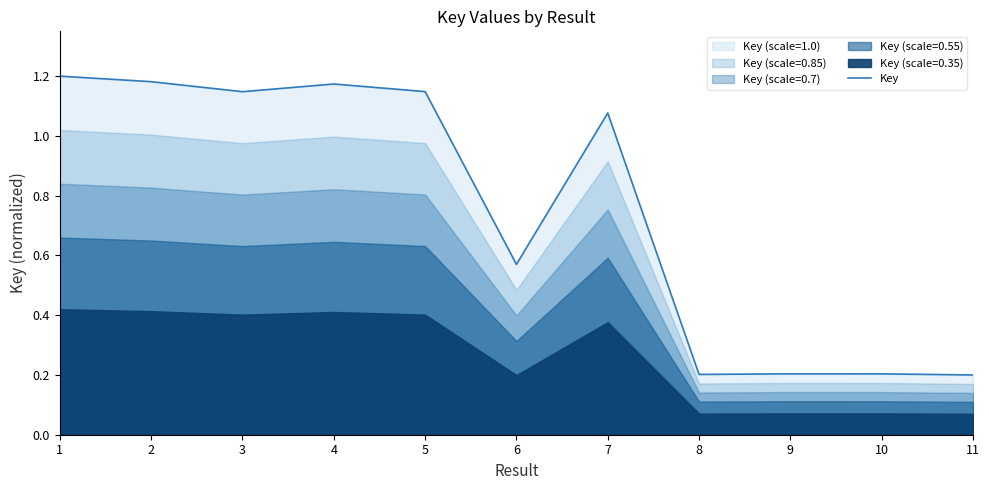

List the labels in order of value, smallest first.

11, 8, 10, 9, 6, 7, 3, 5, 4, 2, 1